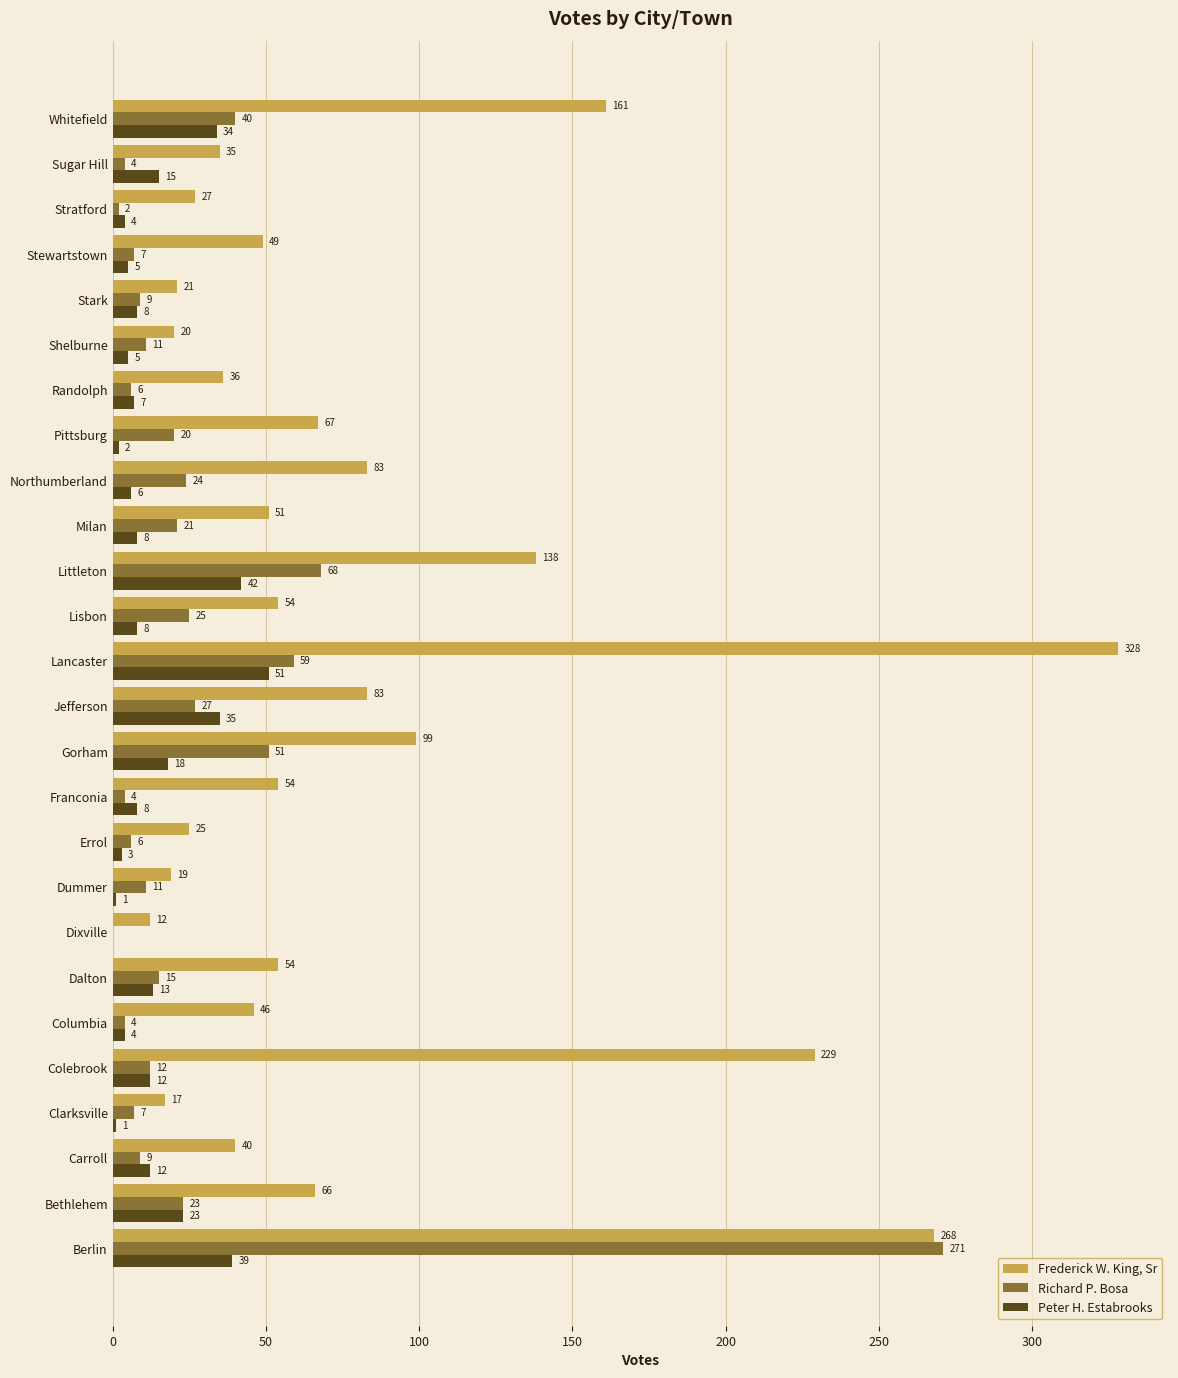

Read the Peter H. Estabrooks value at Randolph.

7